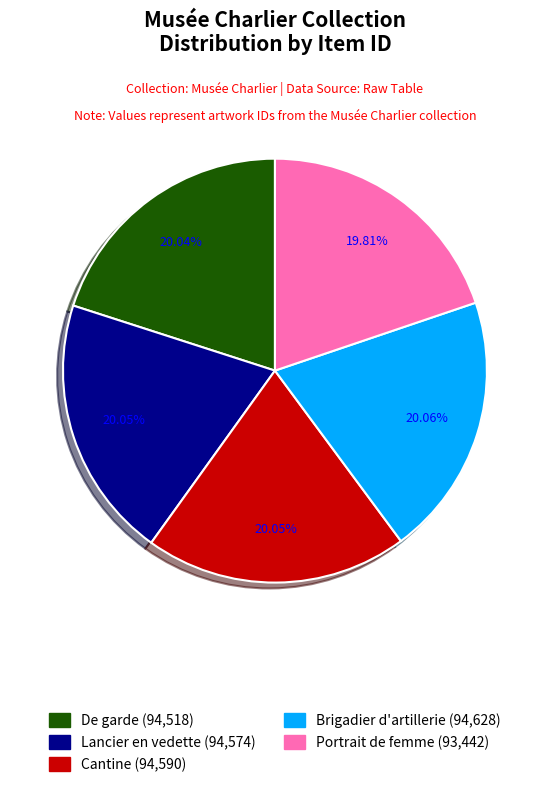

True or false: Cantine accounts for 6% of the total.

False